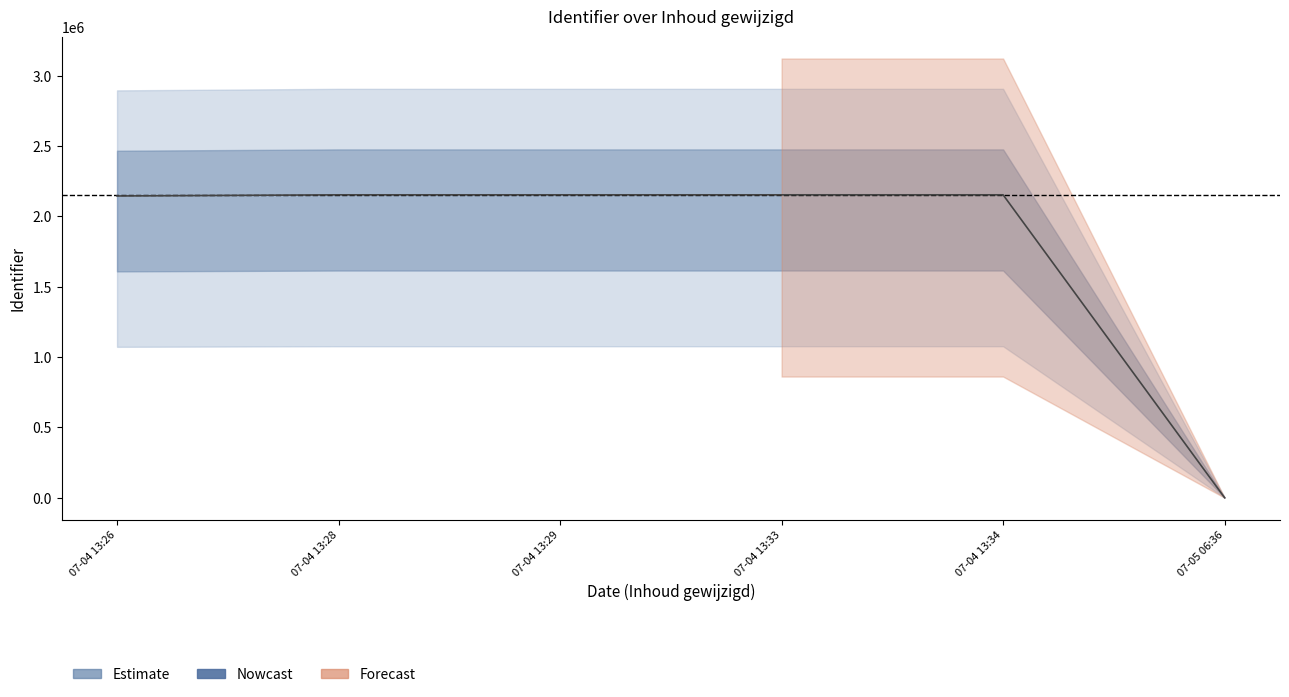

What is the value of the 3rd point from the left?

2153113